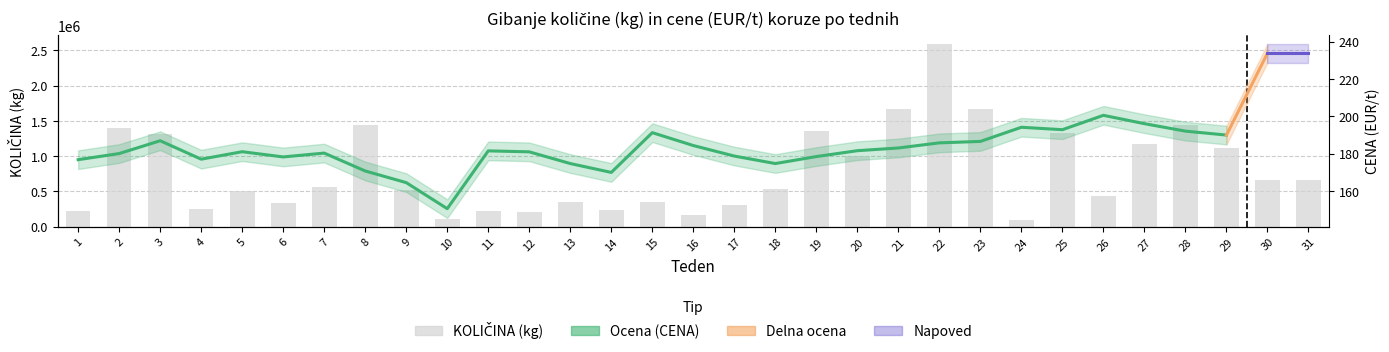

Approximately how many times larger is the value at 2 compared to 6?

4.2